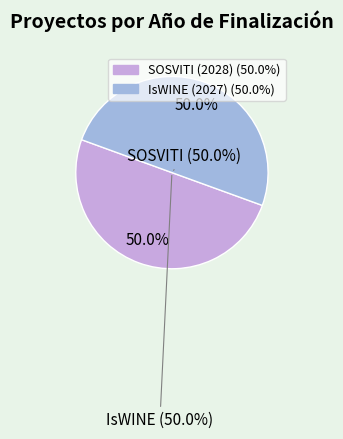

To the nearest percent, what is the combined percentage of Proyecto HORIZONTE EUROPA SOSVITI and Proyecto HORIZONTE EUROPA IsWINE?

100%